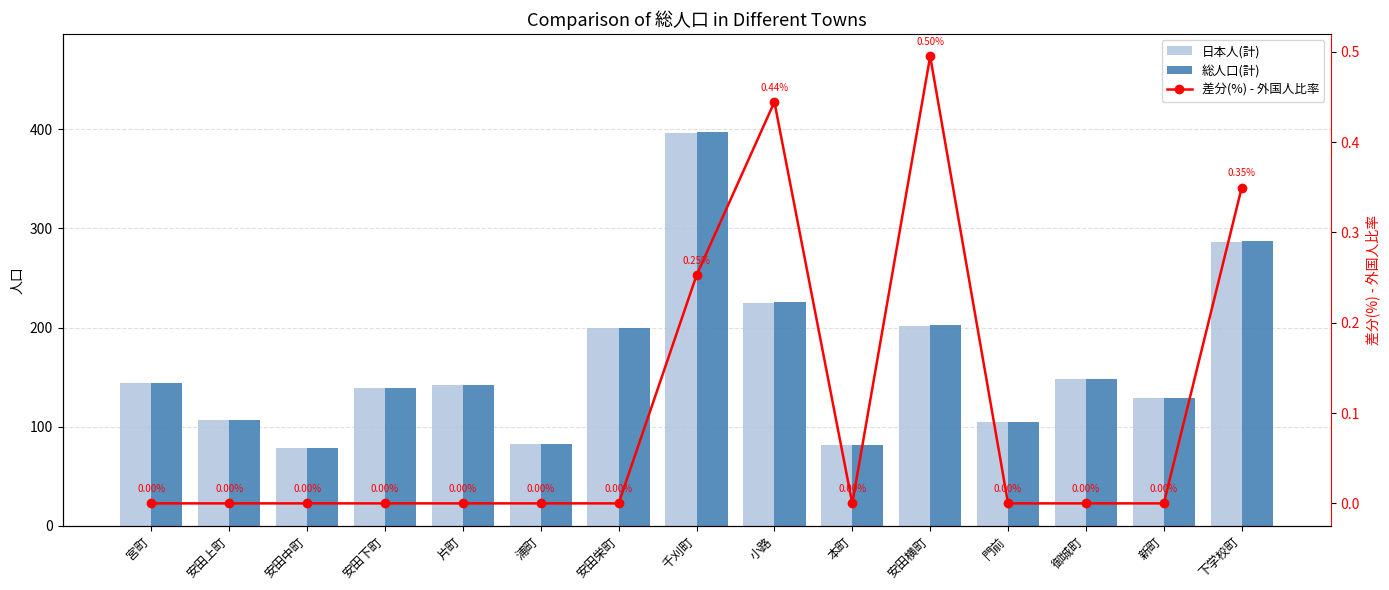

The value of 日本人(計) at 片町 is 252.2. True or false?

False